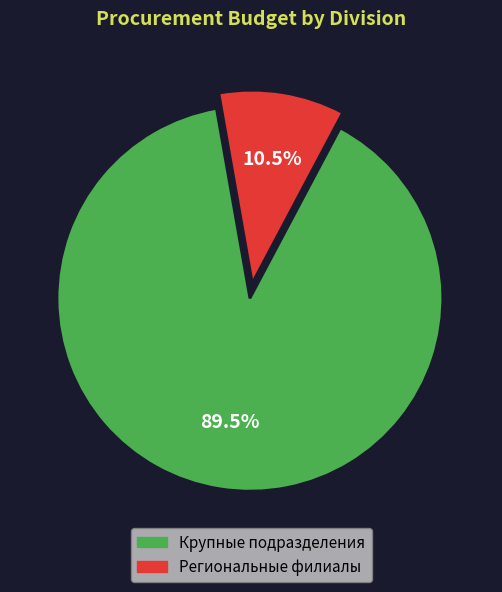

Between Крупные подразделения and Региональные филиалы, which is larger?

Крупные подразделения